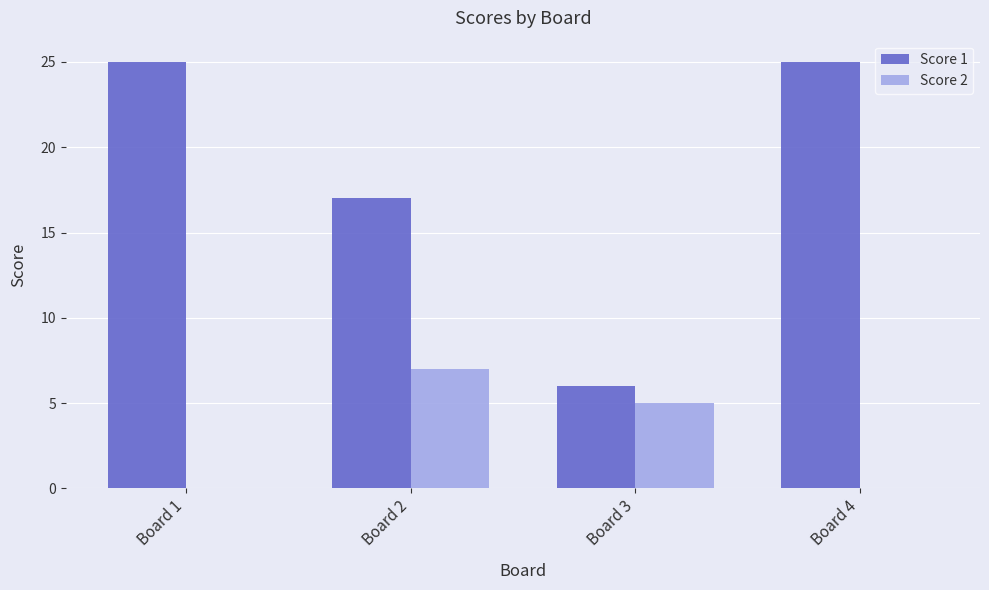

The Score 1 series shows 10 at Board 3. True or false?

False